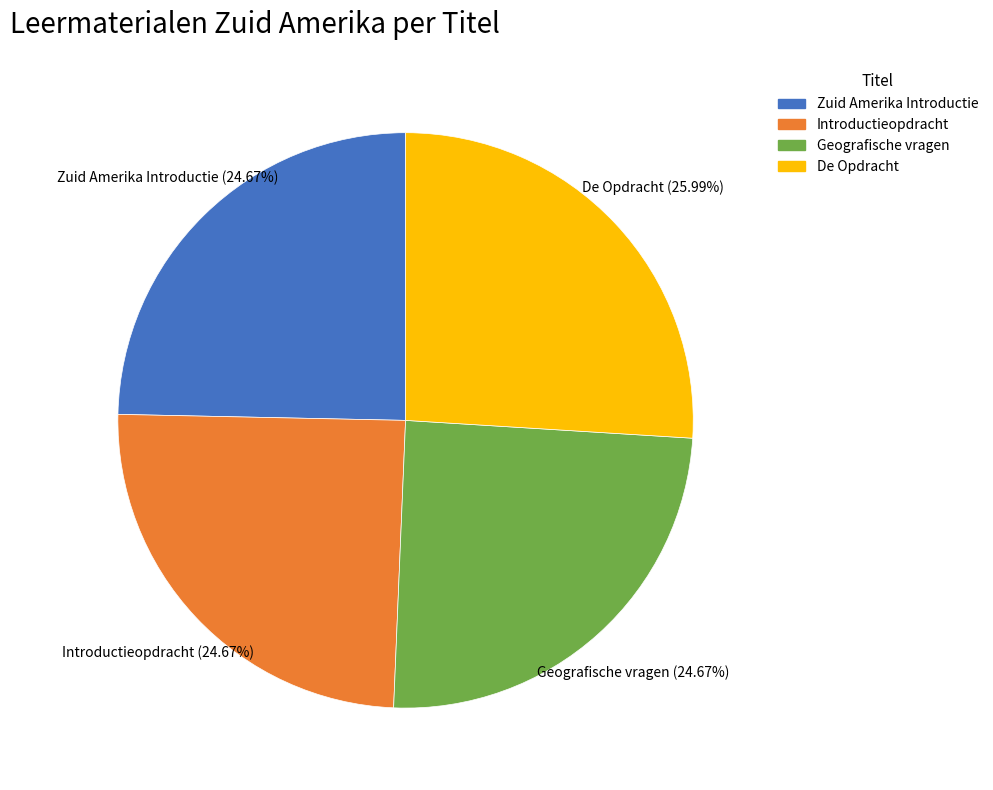

To the nearest percent, what is the average slice percentage?

25%